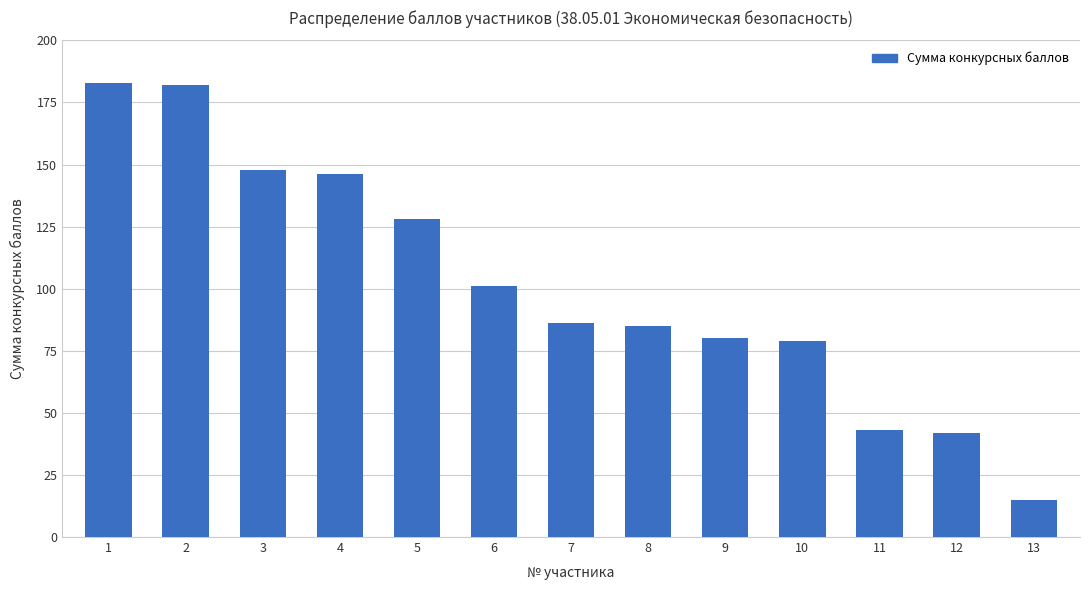

Between 11 and 1, which is larger?

1